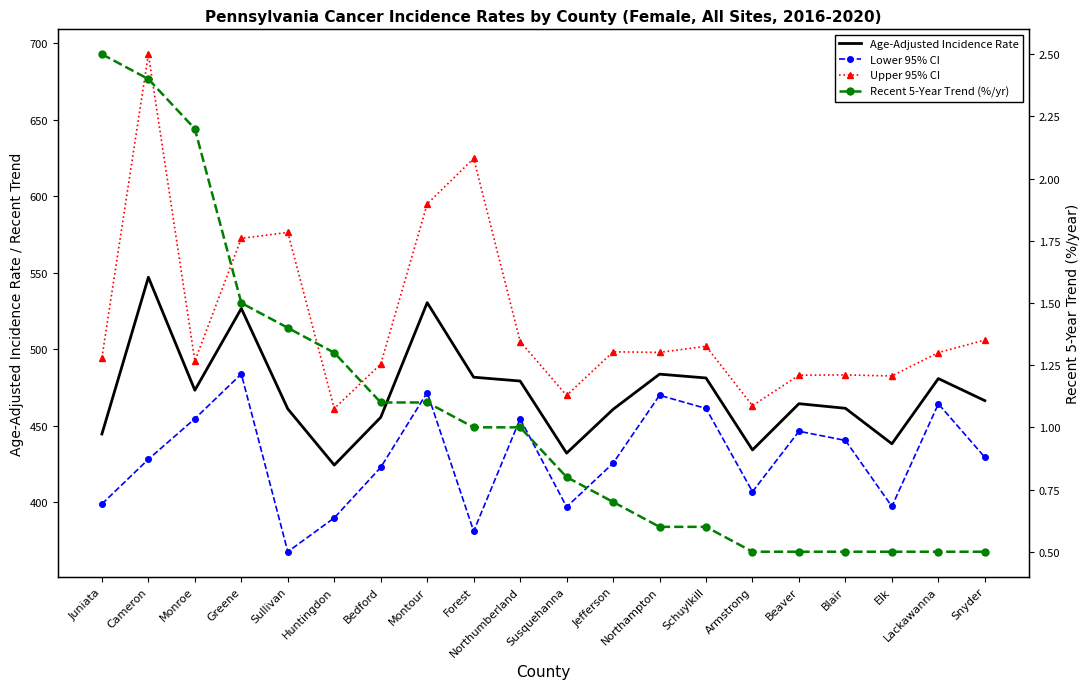

Reading right to left, what are all the values shown in this chart?

Age-Adjusted Incidence Rate: Snyder=466.4	Lackawanna=480.8	Elk=438.2	Blair=461.4	Beaver=464.4	Armstrong=434.2	Schuylkill=481.2	Northampton=483.7	Jefferson=460.7	Susquehanna=432.1	Northumberland=479.2	Forest=481.7	Montour=530.4	Bedford=455.5	Huntingdon=424.3	Sullivan=461.0	Greene=526.6	Monroe=473.2	Cameron=547.0	Juniata=444.6
Lower 95% CI: Snyder=429.4	Lackawanna=464.3	Elk=397.3	Blair=440.4	Beaver=446.4	Armstrong=406.9	Schuylkill=461.3	Northampton=469.9	Jefferson=425.5	Susquehanna=397.0	Northumberland=454.5	Forest=381.1	Montour=471.7	Bedford=422.8	Huntingdon=389.8	Sullivan=367.7	Greene=483.8	Monroe=454.6	Cameron=428.1	Juniata=398.9
Upper 95% CI: Snyder=506.0	Lackawanna=497.8	Elk=482.5	Blair=483.2	Beaver=483.0	Armstrong=463.1	Schuylkill=501.9	Northampton=497.9	Jefferson=498.3	Susquehanna=469.8	Northumberland=505.0	Forest=624.6	Montour=594.9	Bedford=490.3	Huntingdon=461.2	Sullivan=576.3	Greene=572.4	Monroe=492.3	Cameron=692.7	Juniata=494.5
Recent 5-Year Trend (%/yr): Snyder=0.5	Lackawanna=0.5	Elk=0.5	Blair=0.5	Beaver=0.5	Armstrong=0.5	Schuylkill=0.6	Northampton=0.6	Jefferson=0.7	Susquehanna=0.8	Northumberland=1.0	Forest=1.0	Montour=1.1	Bedford=1.1	Huntingdon=1.3	Sullivan=1.4	Greene=1.5	Monroe=2.2	Cameron=2.4	Juniata=2.5